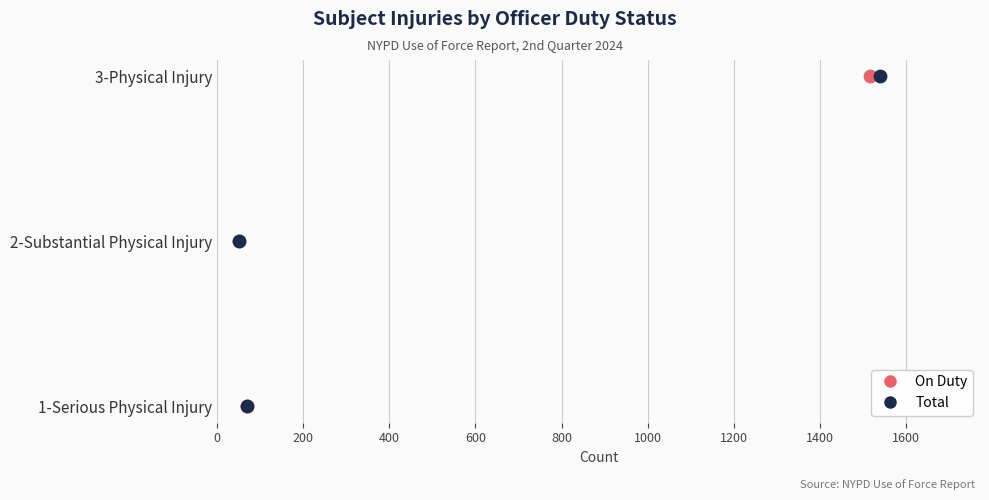

What are all the series names shown in the legend?

On Duty, Total